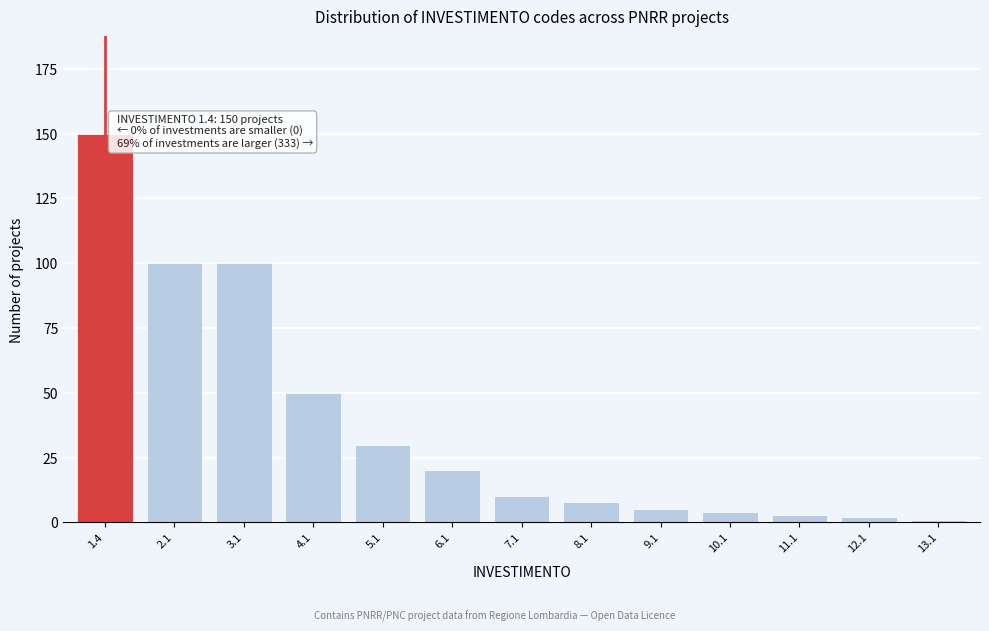

Reading right to left, extract all data points from this chart.

13.1=1	12.1=2	11.1=3	10.1=4	9.1=5	8.1=8	7.1=10	6.1=20	5.1=30	4.1=50	3.1=100	2.1=100	1.4=150